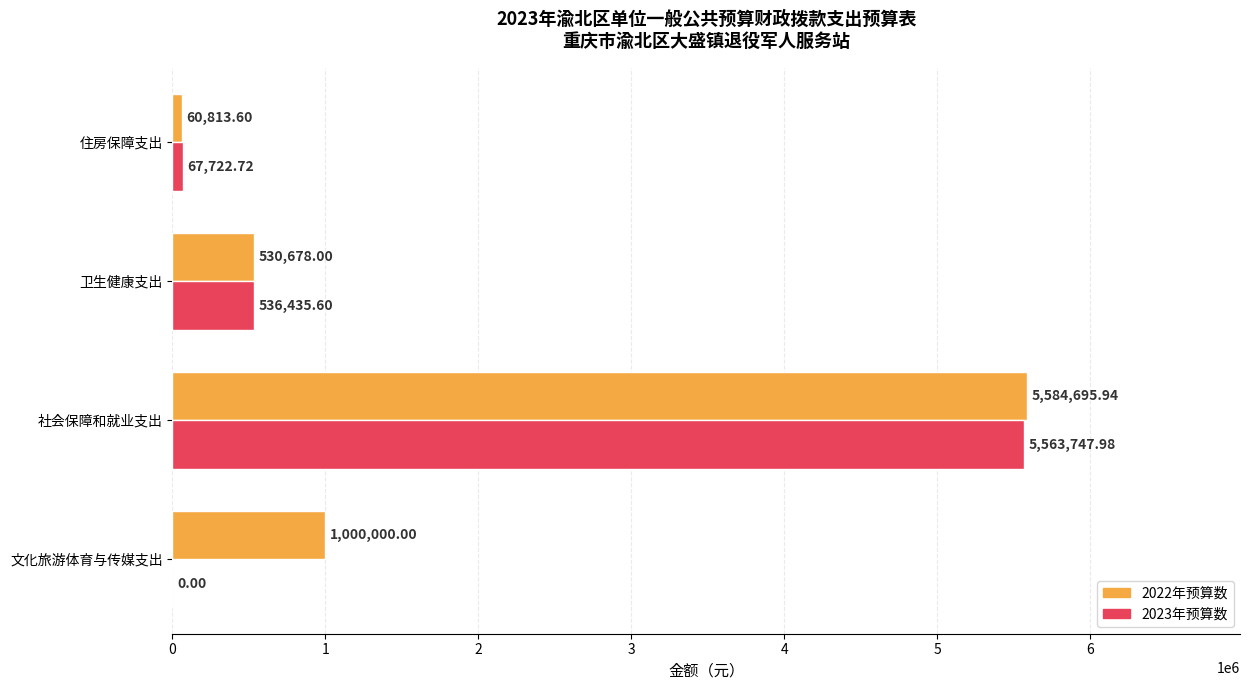

Which category has the highest value across all series?

社会保障和就业支出